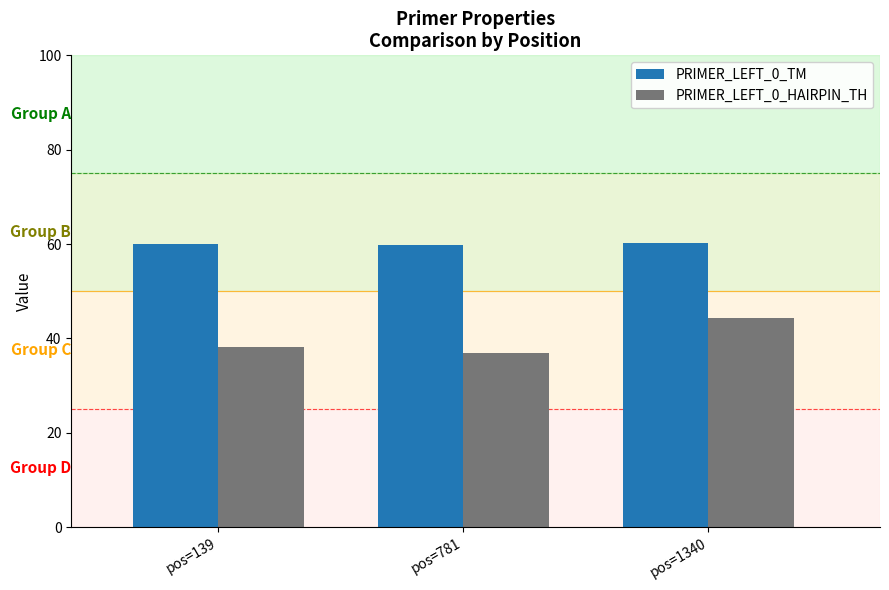

What is the average value of the PRIMER_LEFT_0_TM series?

60.0